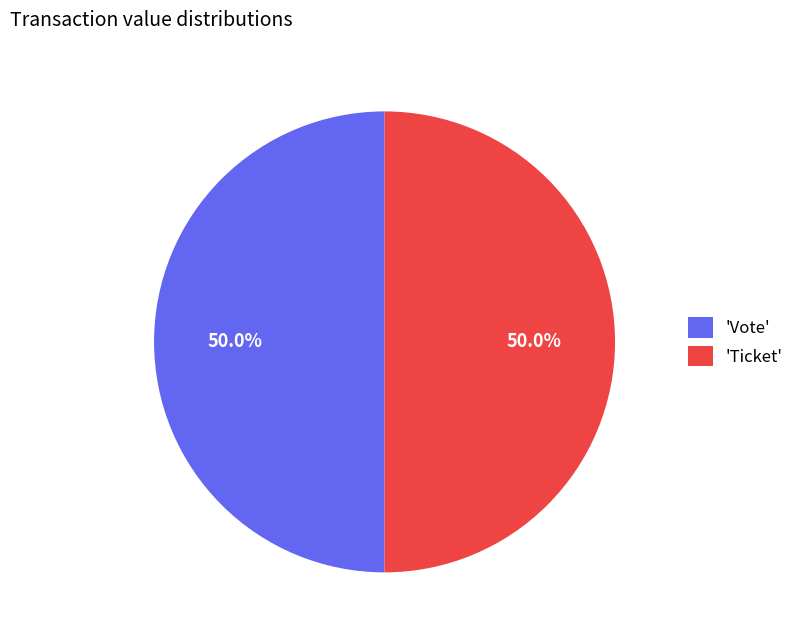

Combined, do 'Ticket' and 'Vote' account for over 50%?

Yes